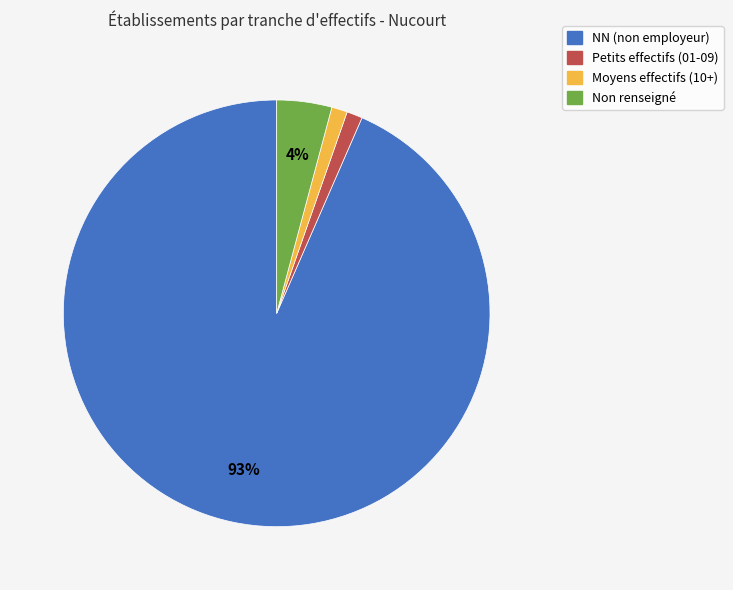

Is there a majority slice in this chart?

Yes